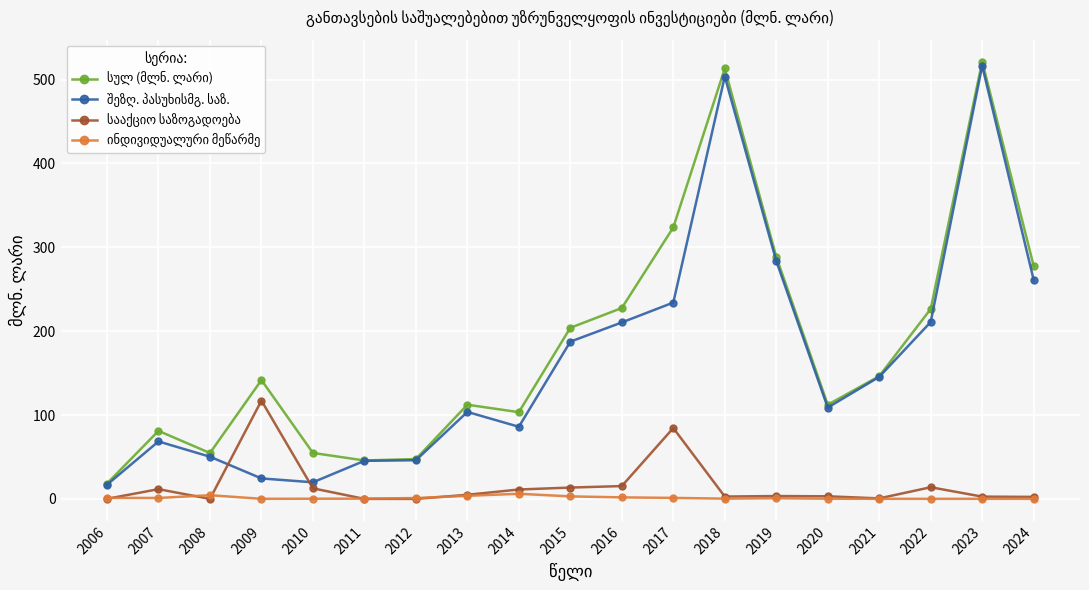

At how many categories does at least one series exceed 127?

10